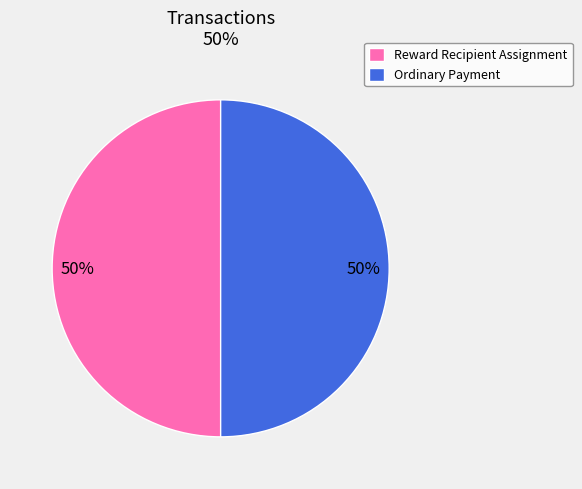

To the nearest percent, what portion does Ordinary Payment represent?

50%